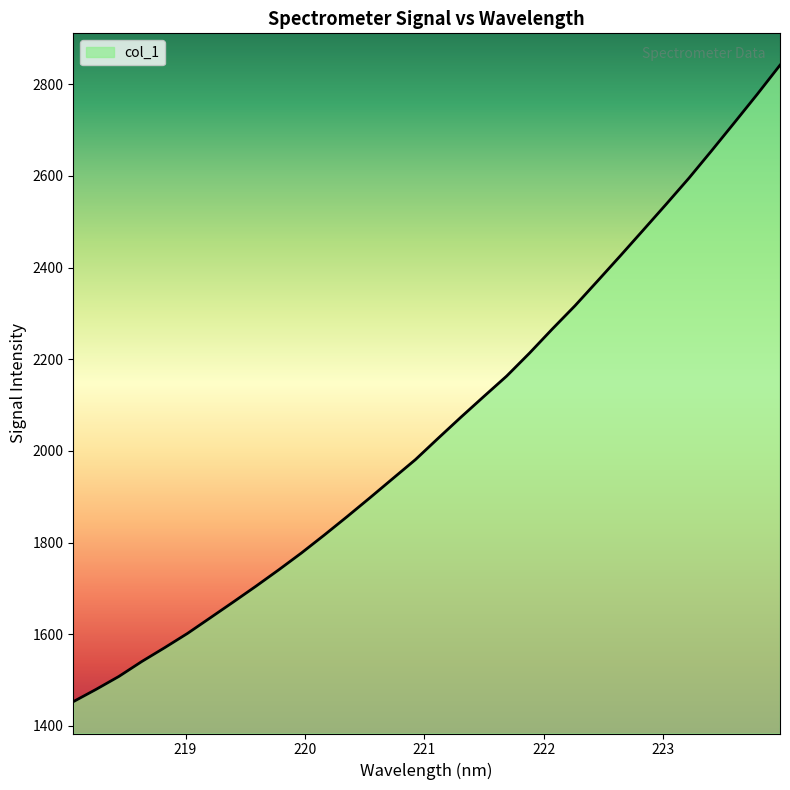

Is this an area chart (filled region under the line)?

No